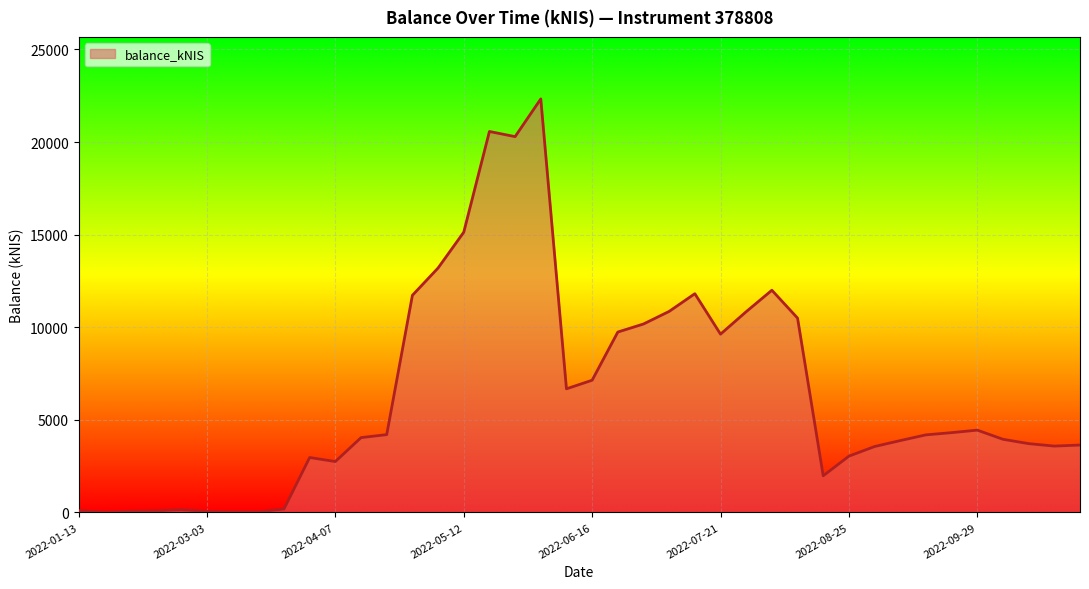

What is the maximum value shown in the chart?

22327.3